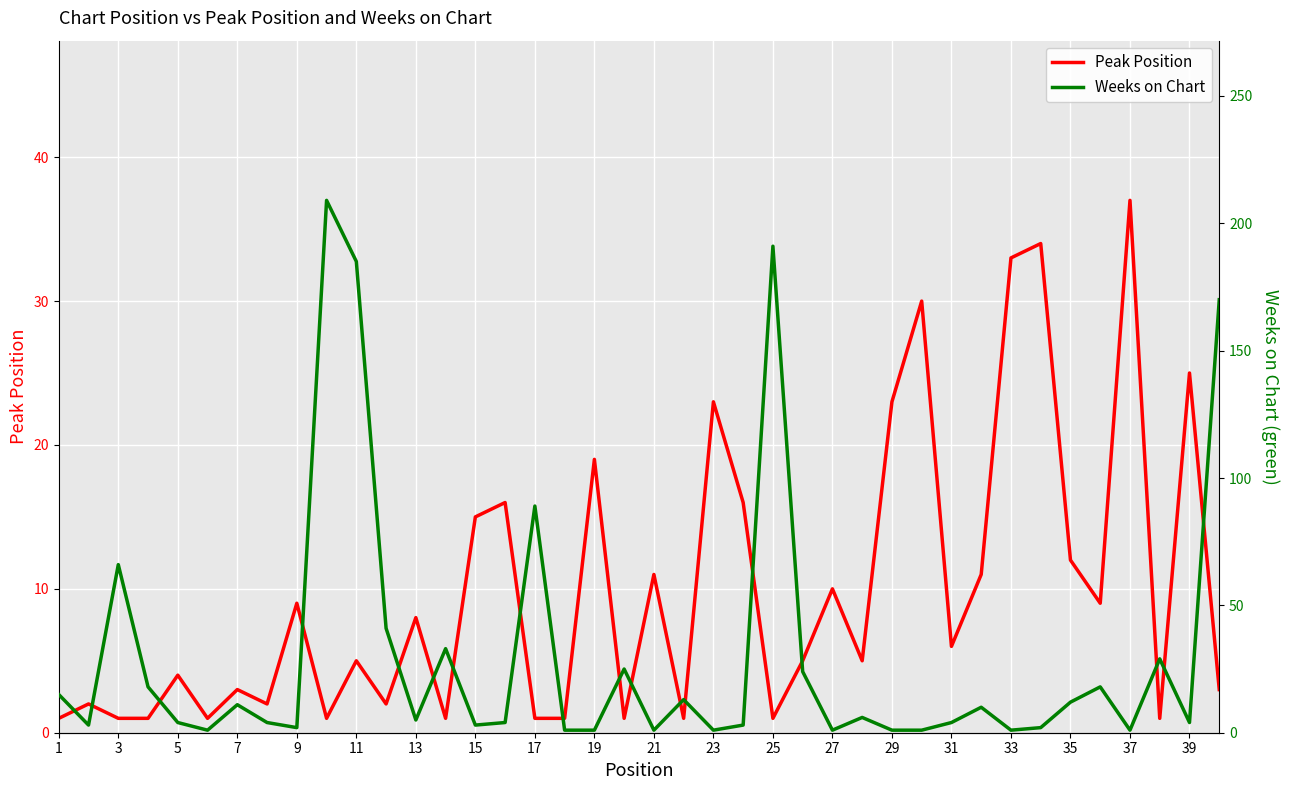

What is the difference between the maximum and minimum values in the Peak Position series?

36